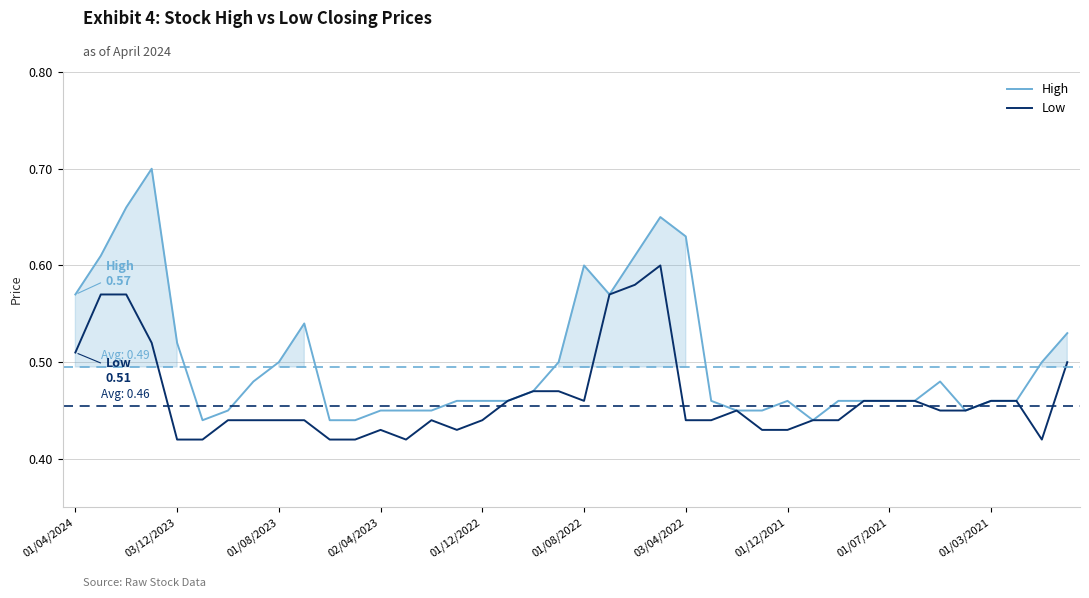

List the series in order of their overall mean, lowest first.

Low, High